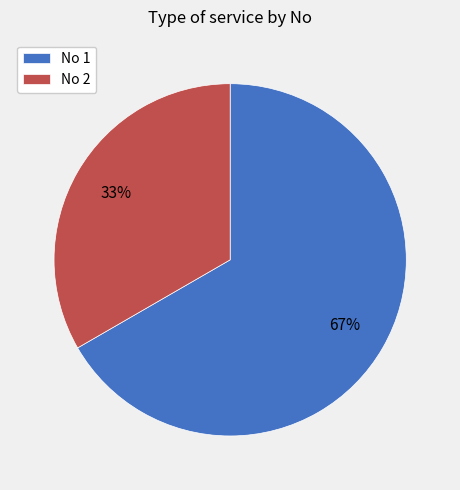

To the nearest percent, what is the average slice percentage?

50%